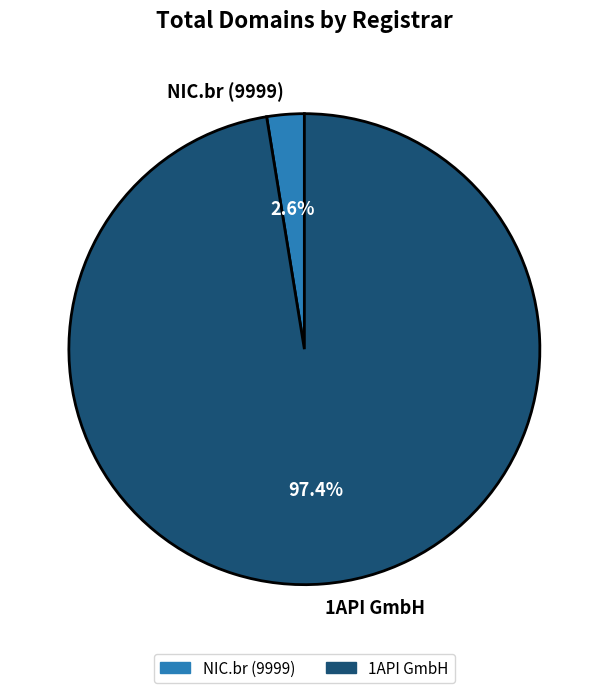

What is the largest slice in the pie chart?

1API GmbH